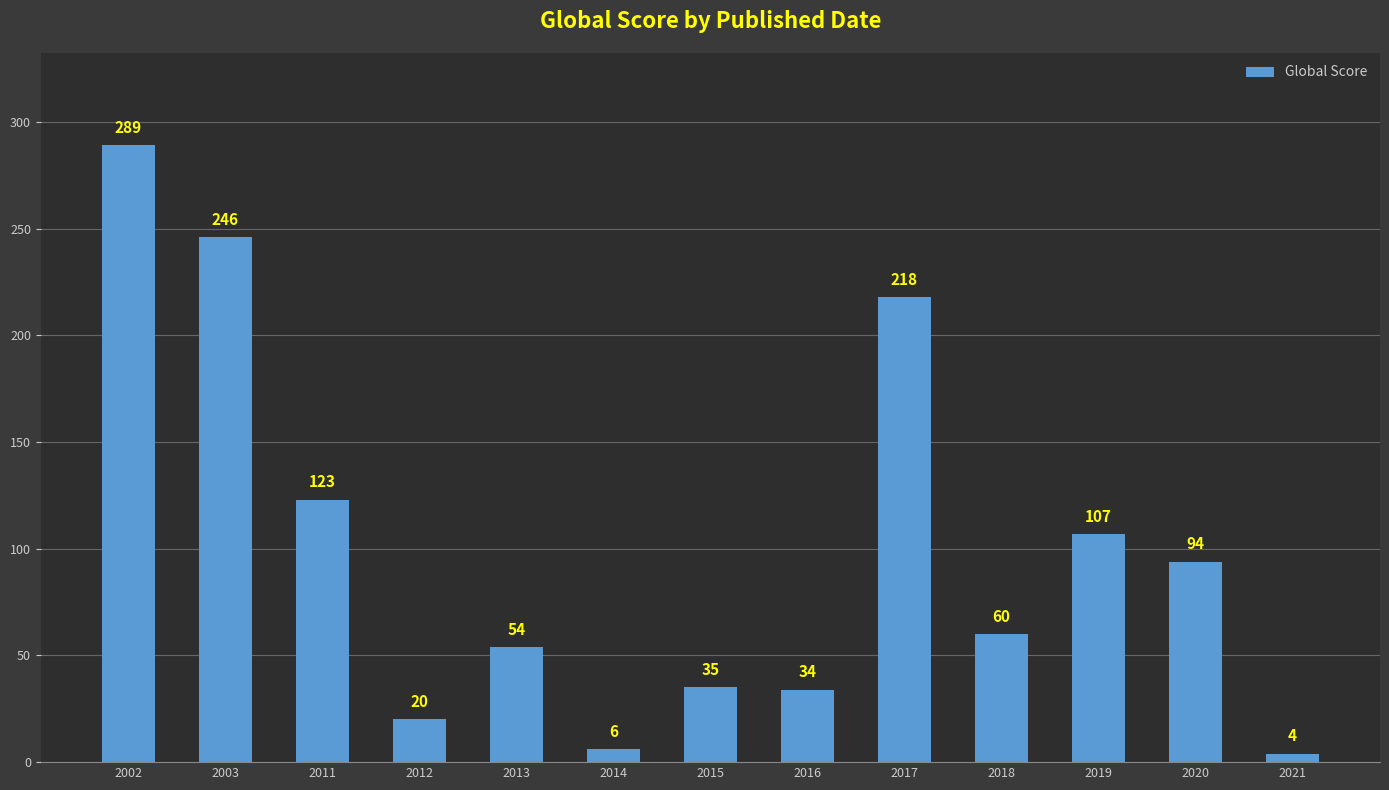

Reading left to right, transcribe all the data shown in this chart.

289	246	123	20	54	6	35	34	218	60	107	94	4